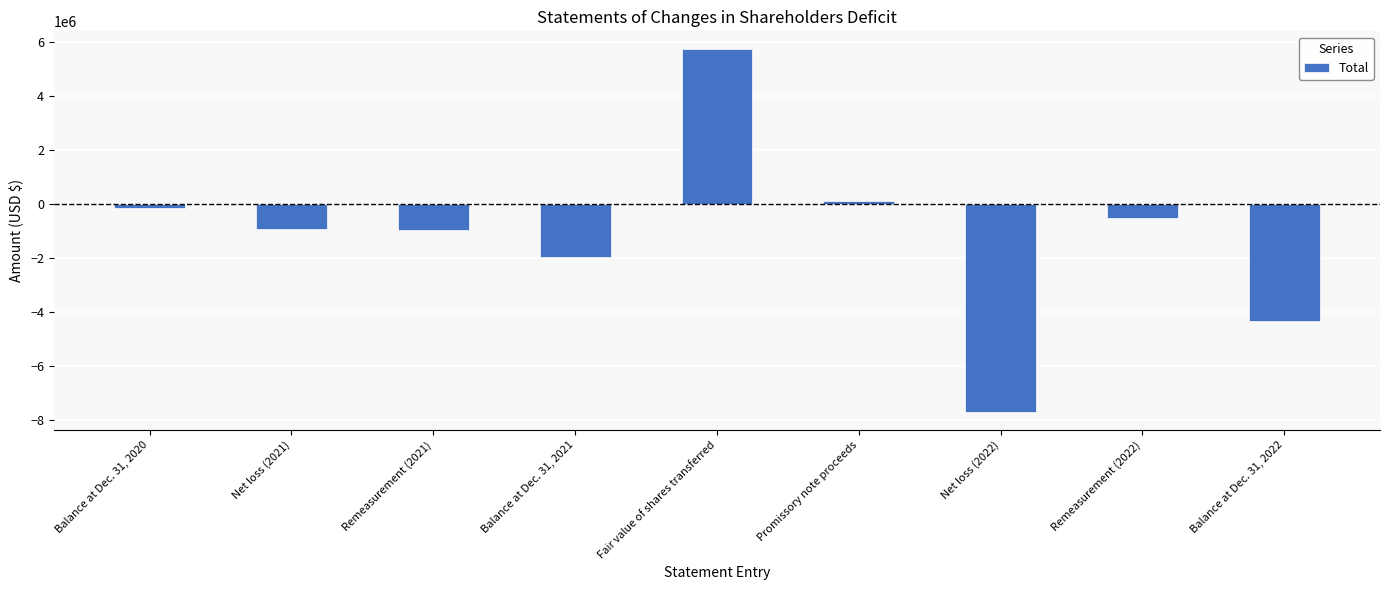

Is it true that the value at Net loss (2022) is -12617188?

False